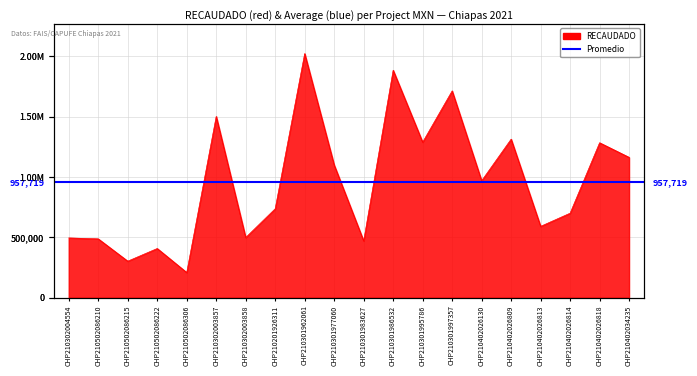

List the labels in order of value, smallest first.

CHP210502086306, CHP210502086215, CHP210502086222, CHP210301983627, CHP210502086210, CHP210302004554, CHP210302003858, CHP210402026813, CHP210402026814, CHP210201926311, CHP210402026130, CHP210301977060, CHP210402034235, CHP210402026818, CHP210301995786, CHP210402026809, CHP210302003857, CHP210301997357, CHP210301986532, CHP210301962061